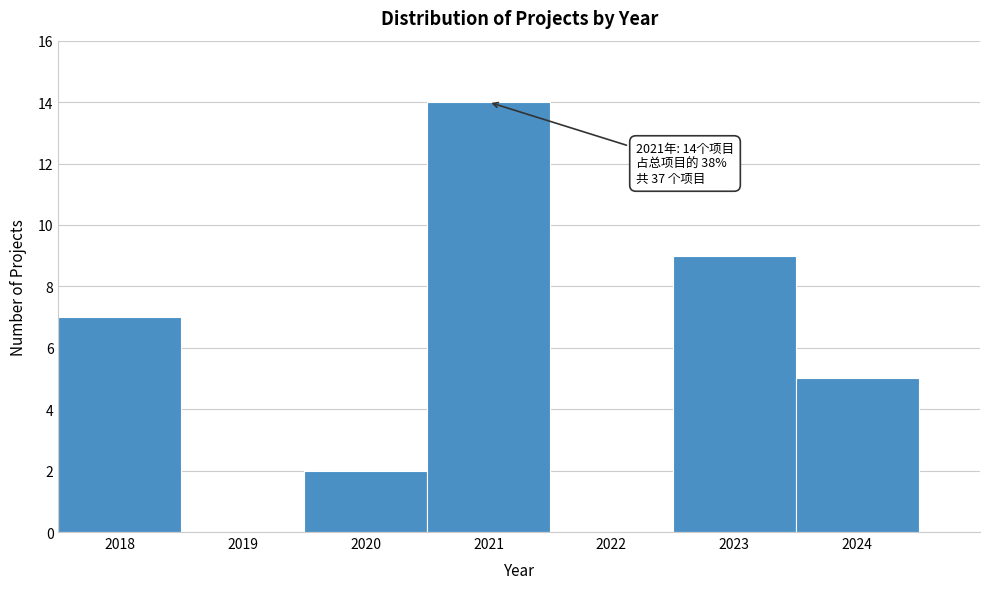

Which range on the x-axis has the tallest bar?

2020.5 to 2021.5